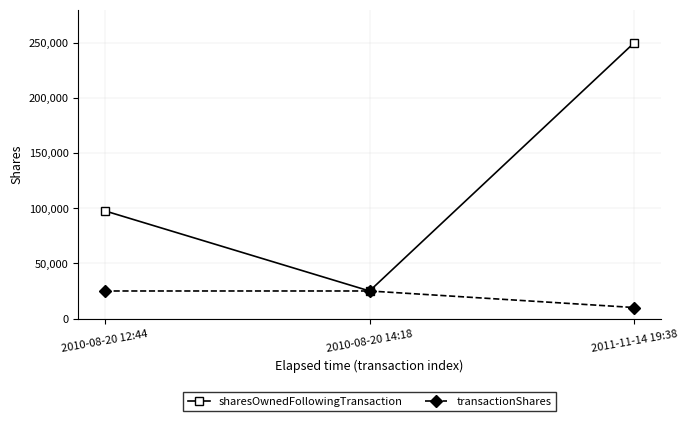

Read the transactionShares value at 2010-08-20 12:44.

25000